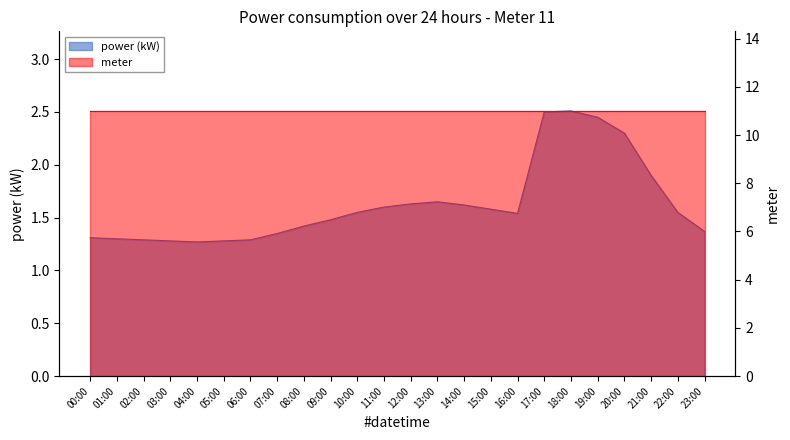

What is the ratio of the value at 12:00 to the value at 10:00?

1.1